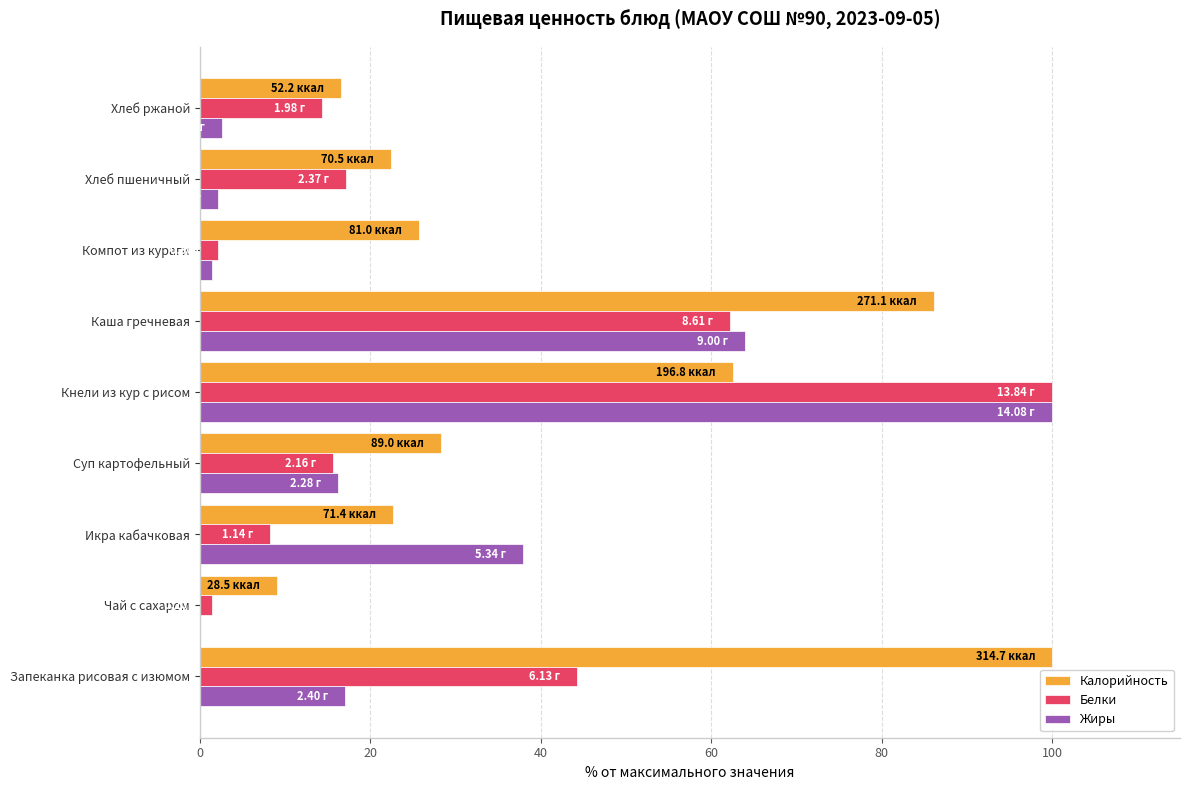

Between Чай с сахаром and Хлеб пшеничный, which series saw the biggest shift?

Белки